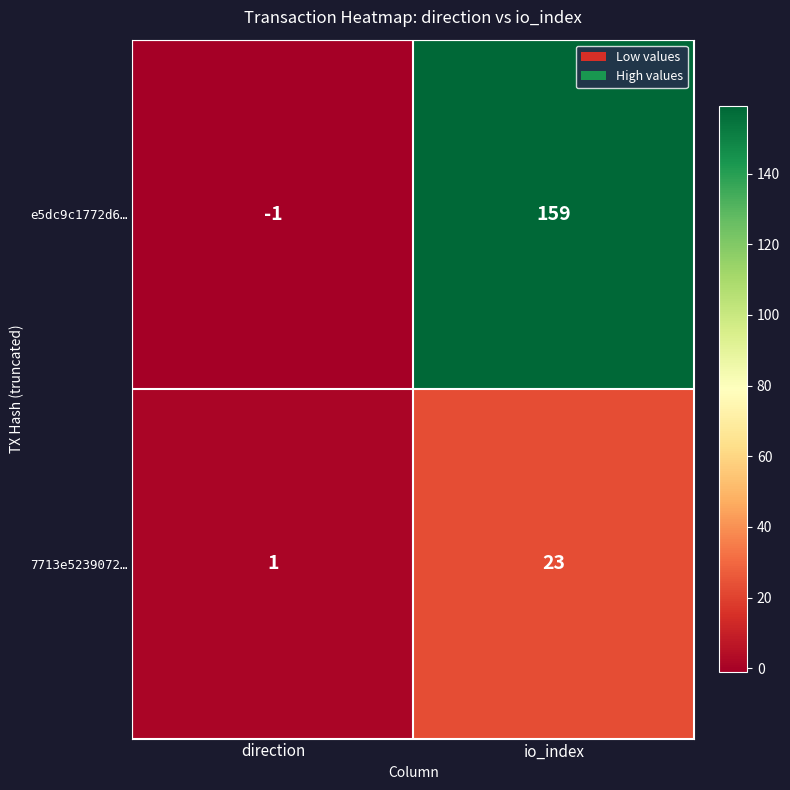

List the series in order of their peak value, lowest first.

7713e5239072…, e5dc9c1772d6…